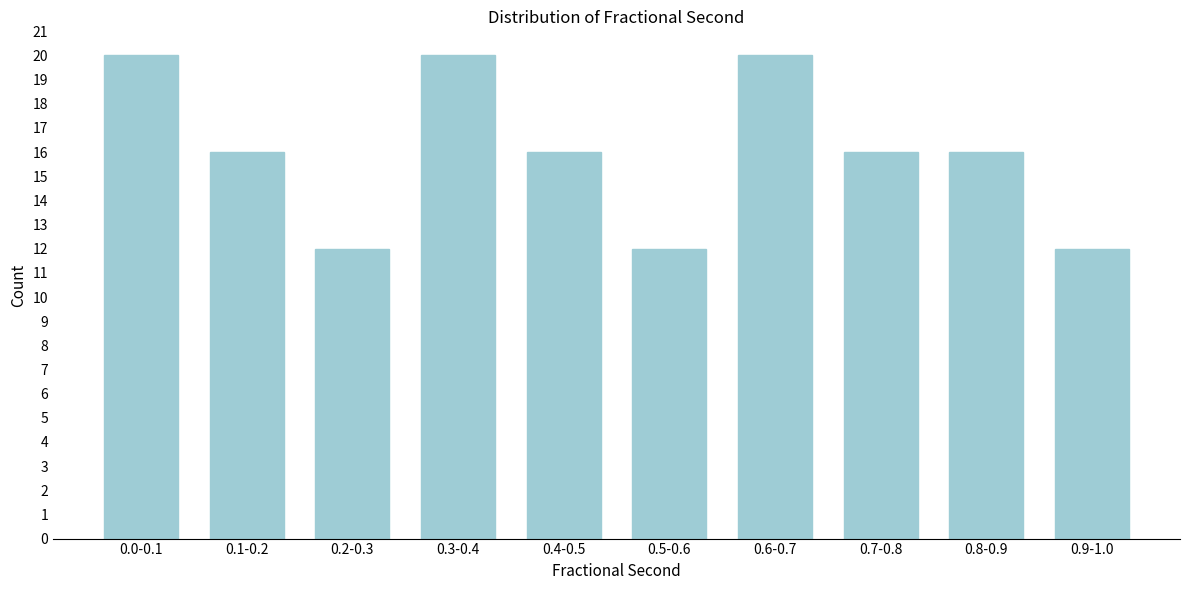

Reading right to left, list all the values displayed in this chart.

12	16	16	20	12	16	20	12	16	20